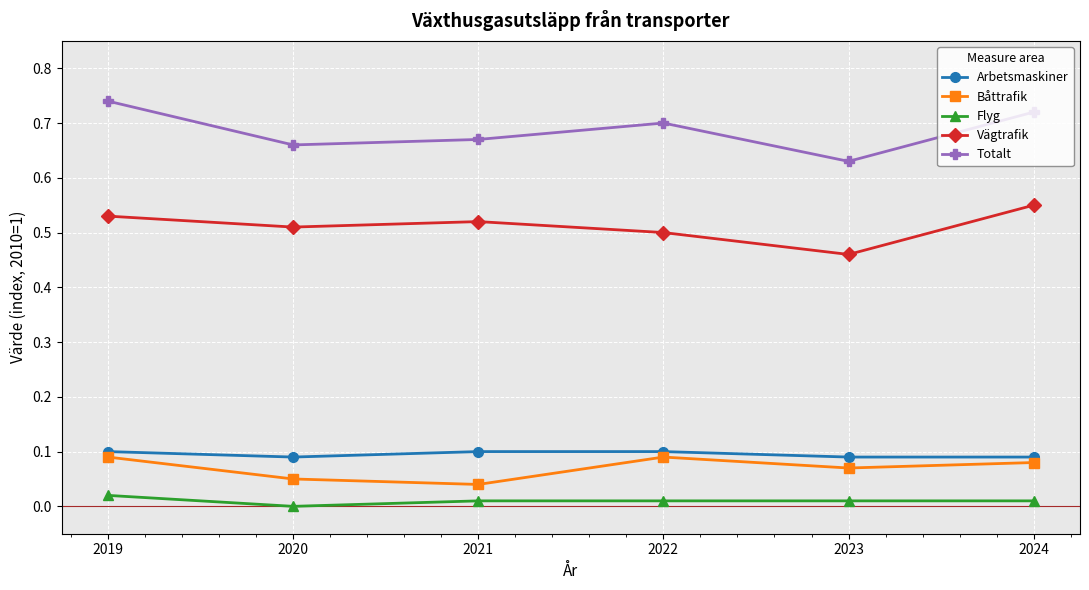

What is the total value across all series at 2021?

1.3